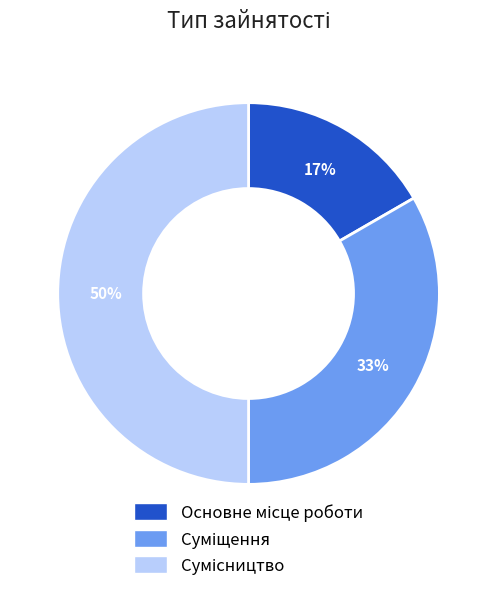

To the nearest percent, what is the average slice percentage?

33%